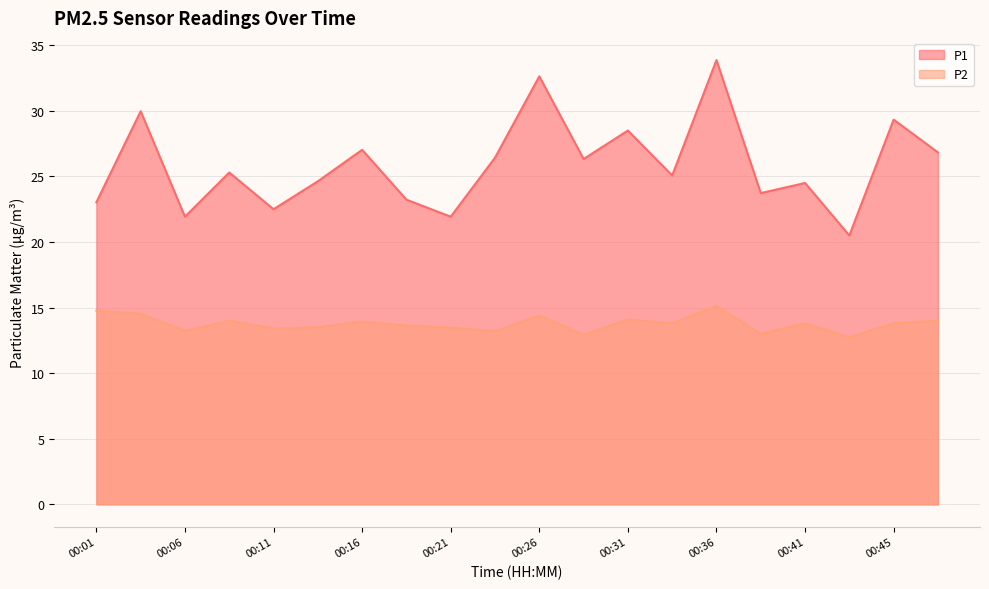

True or false: P2 and P1 cross at least once.

False